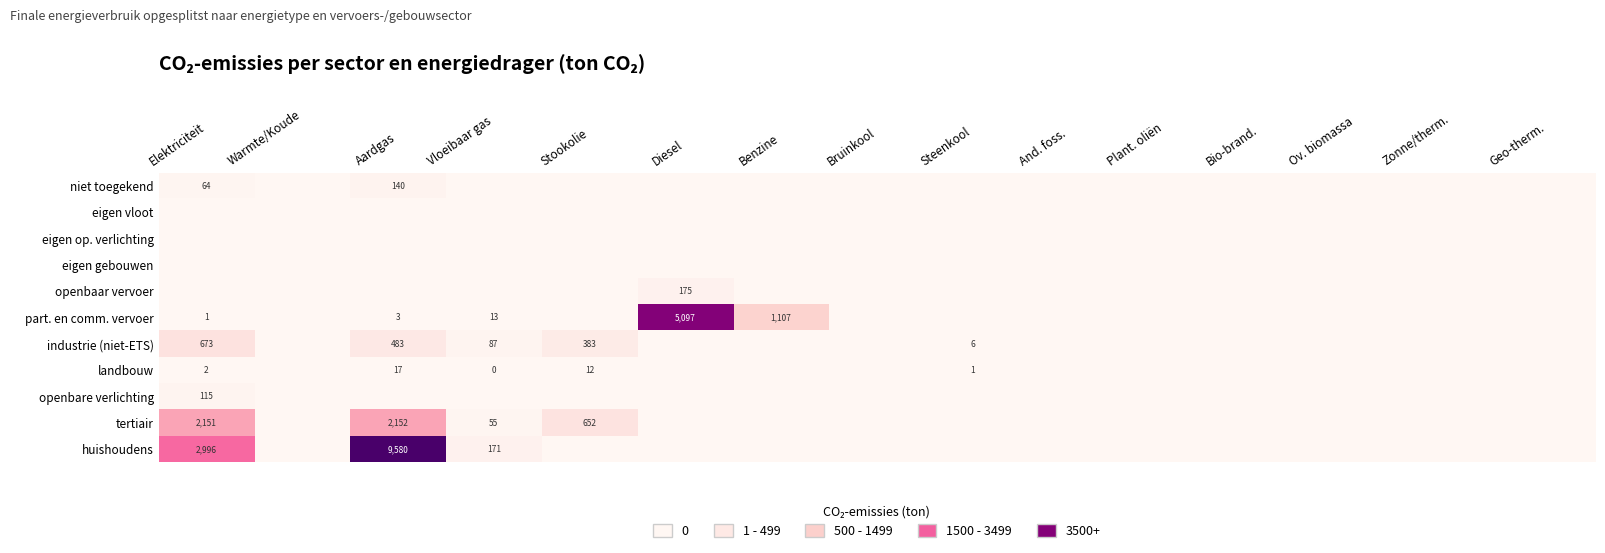

At how many categories does at least one series exceed 779?

4